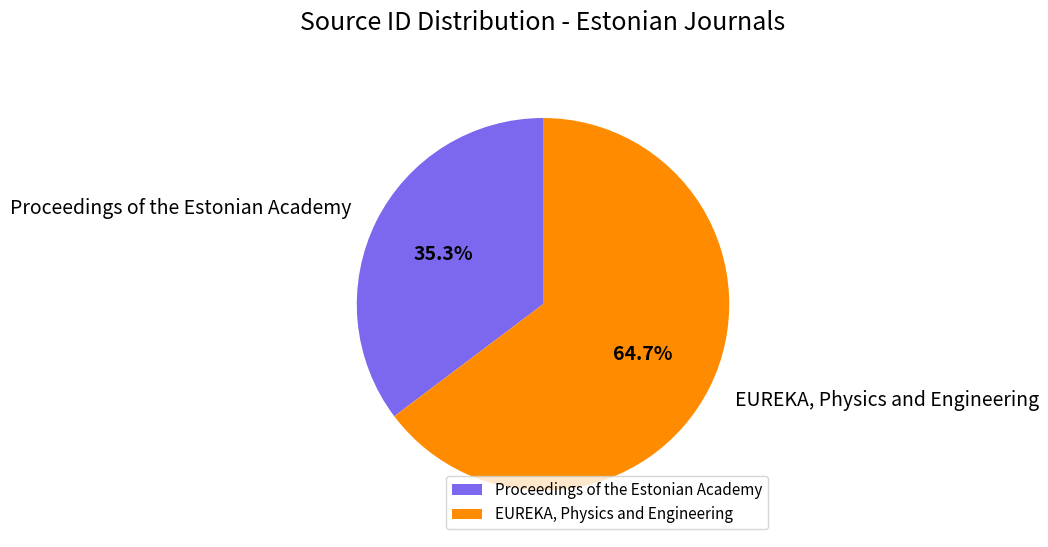

Does any single category account for the majority?

Yes